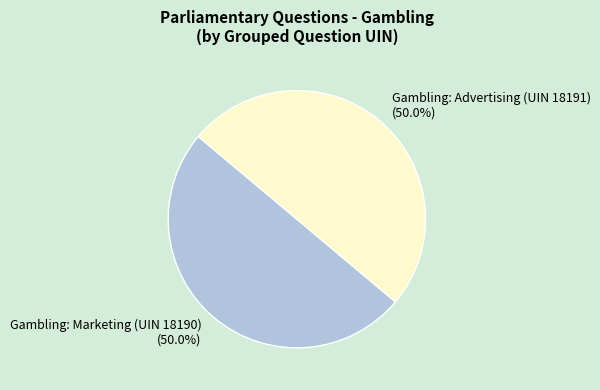

What portion of the pie excludes Gambling: Marketing (UIN 18190)?

50.0%